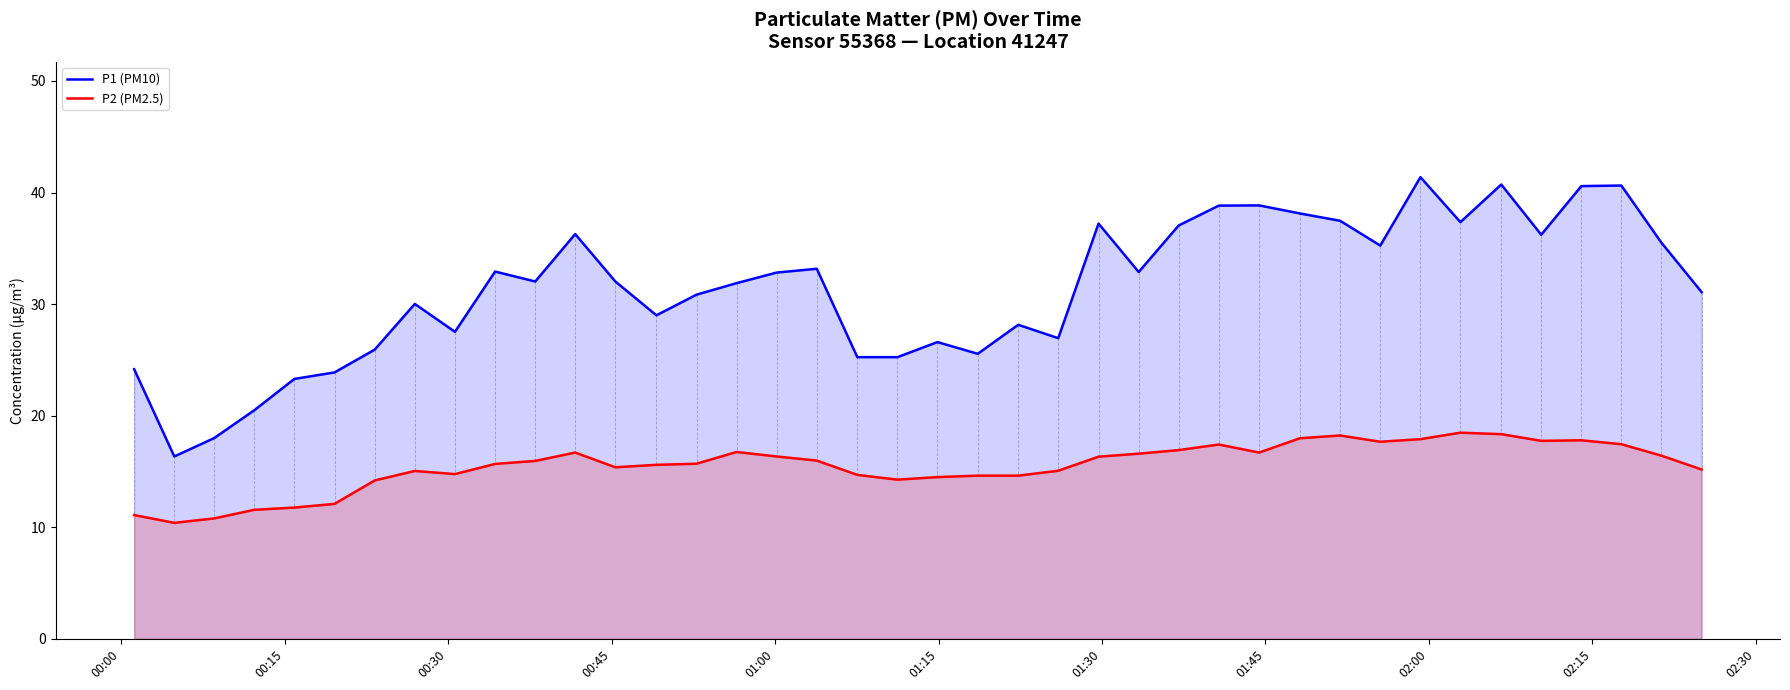

What is the sum of all P2 (PM2.5) values?

620.8